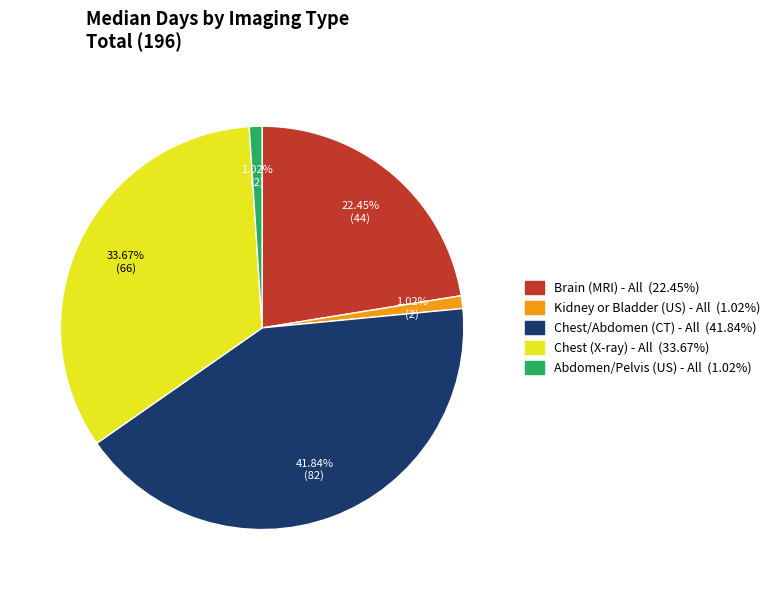

Does any single category account for the majority?

No